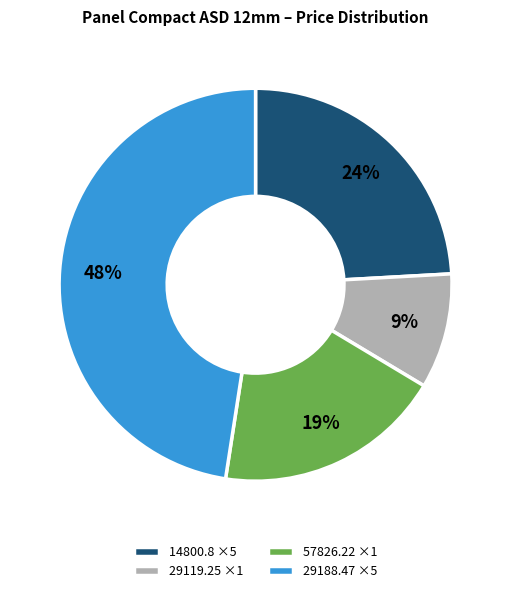

True or false: 29188.47 ×5 accounts for 48% of the total.

True